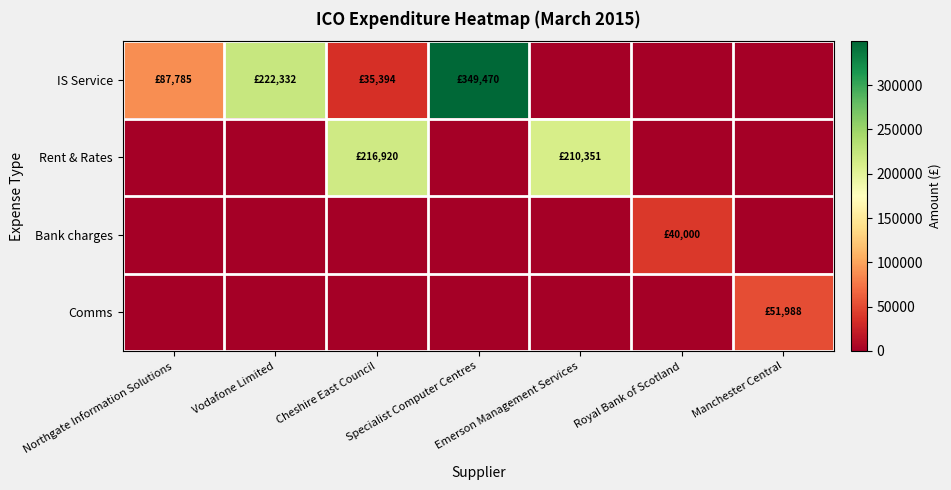

At how many categories does at least one series exceed 346890?

1